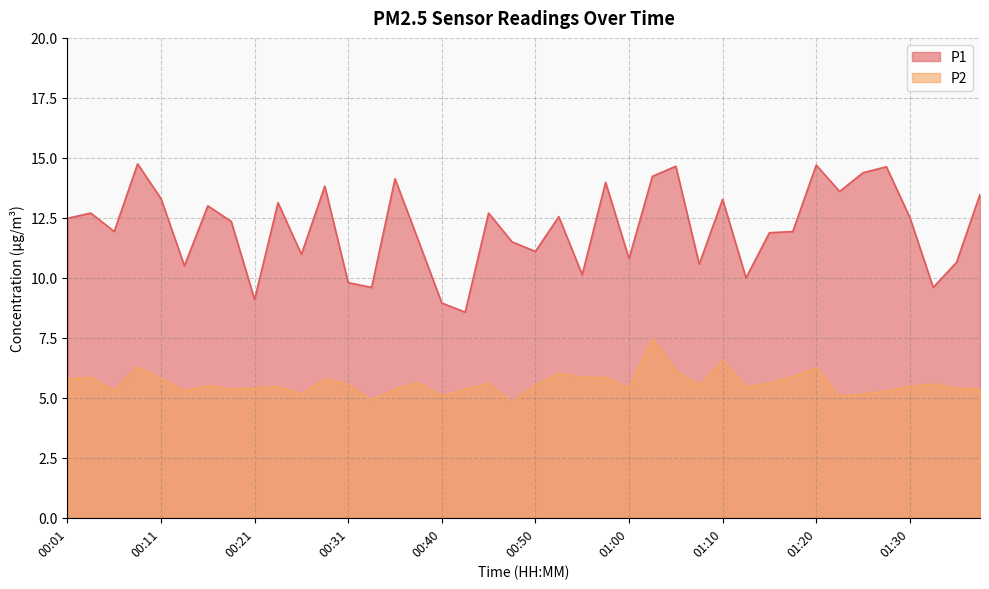

What is the difference between the second highest and minimum values in the P2 series?

1.8